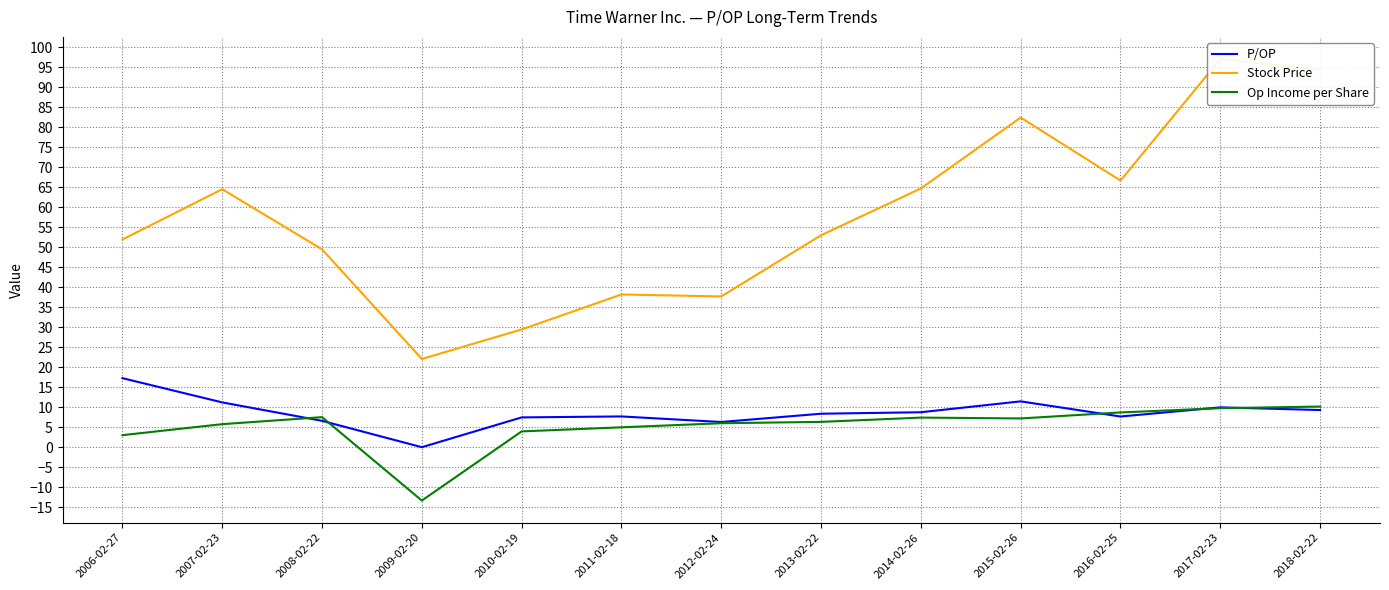

True or false: Stock Price and Op Income per Share intersect in this chart.

False